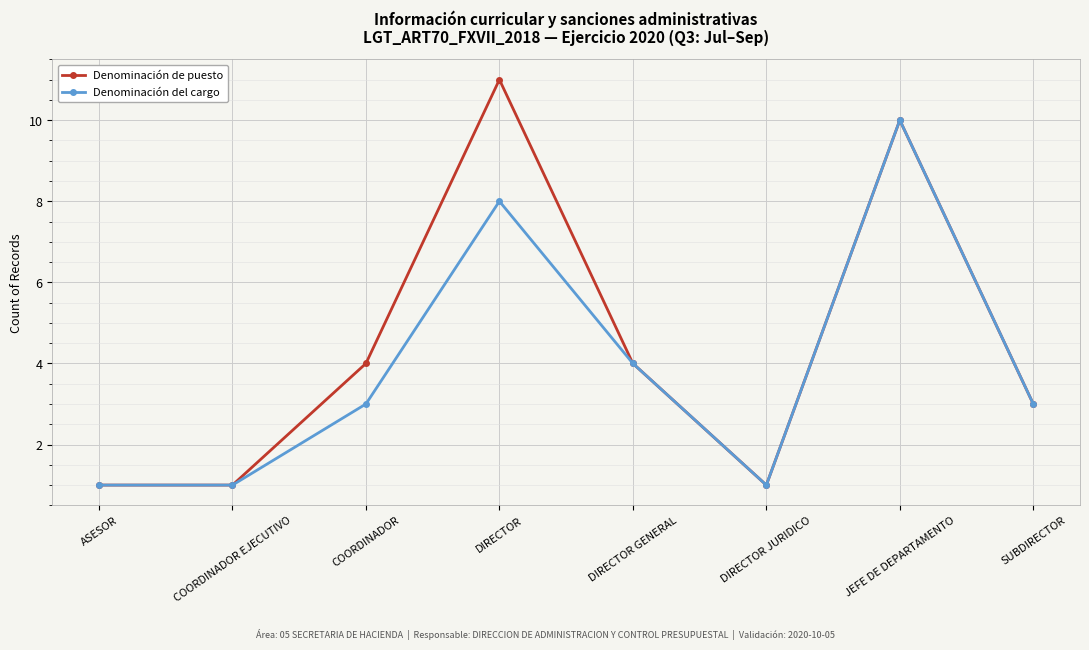

What is the maximum value for Denominación del cargo?

10